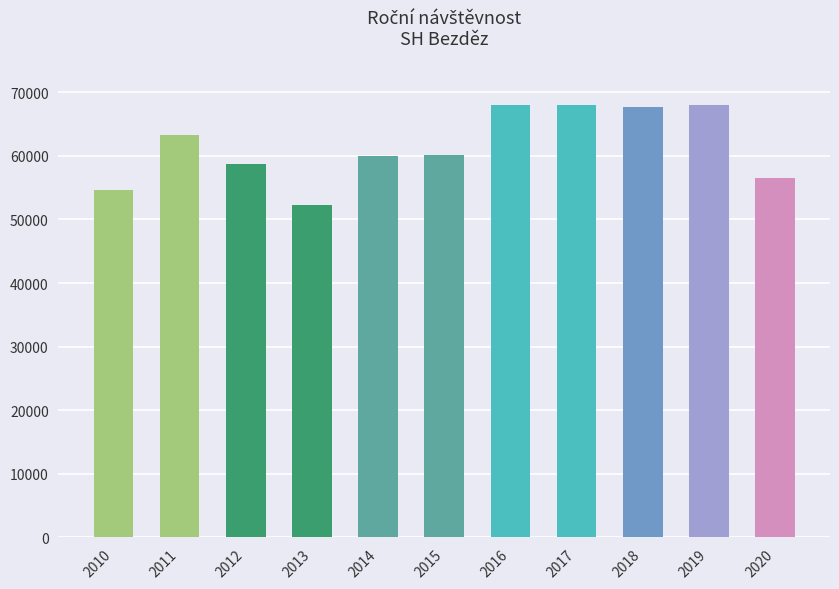

Between 2011 and 2010, which is larger?

2011